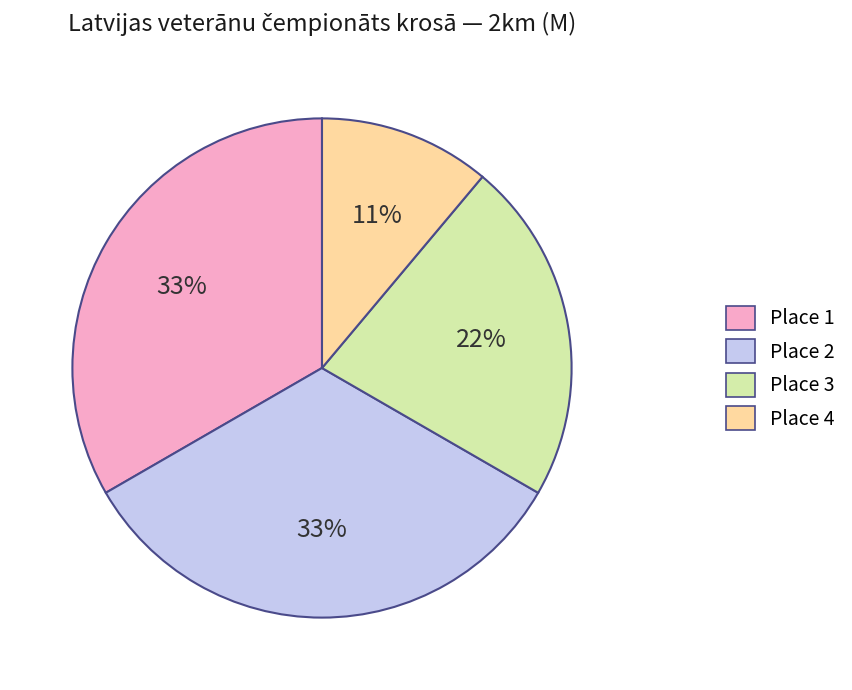

Is the sum of Place 2 and Place 1 greater than half?

Yes